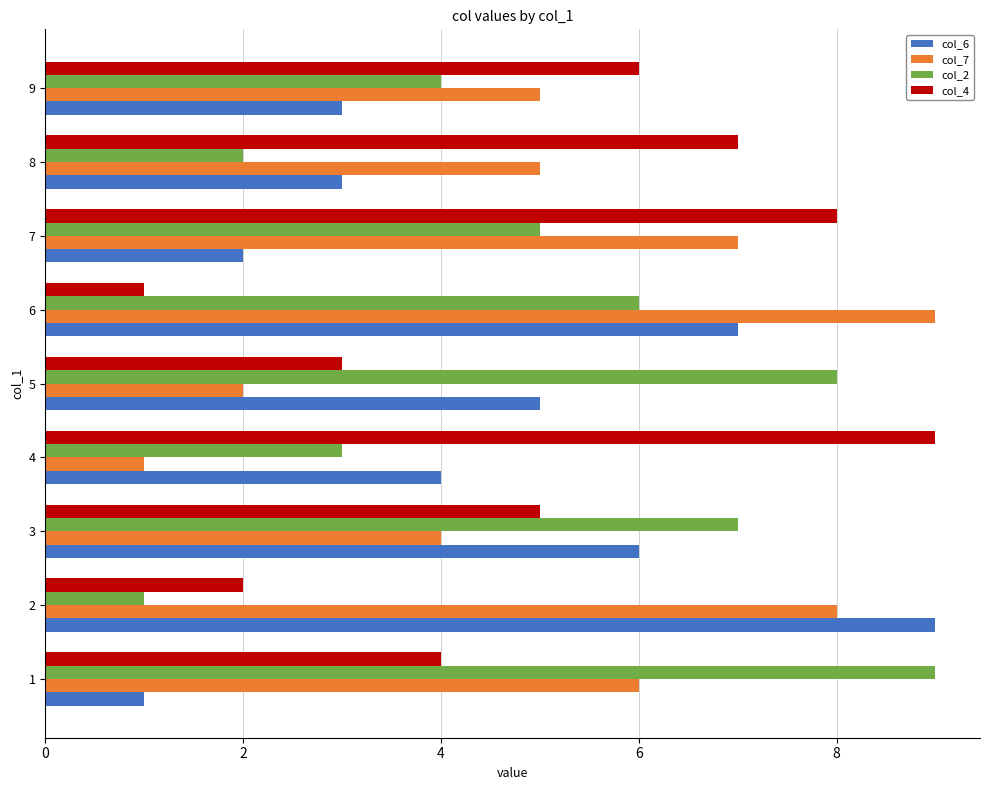

What is the greatest value displayed?

9